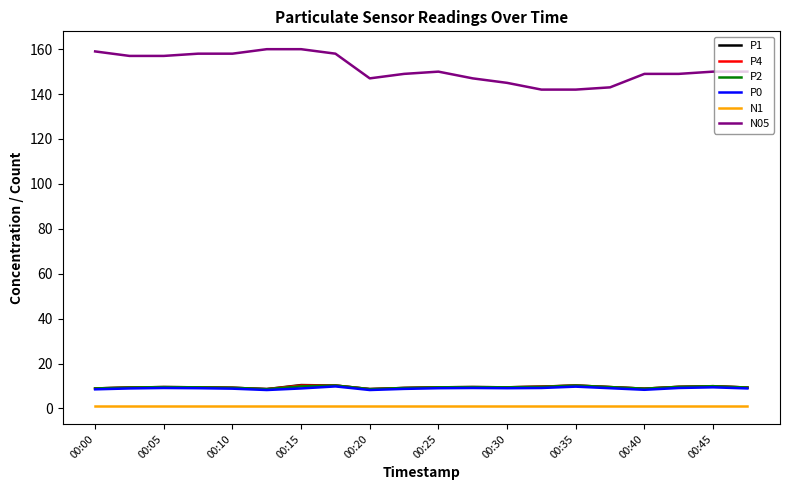

True or false: P2 and N05 cross at least once.

False